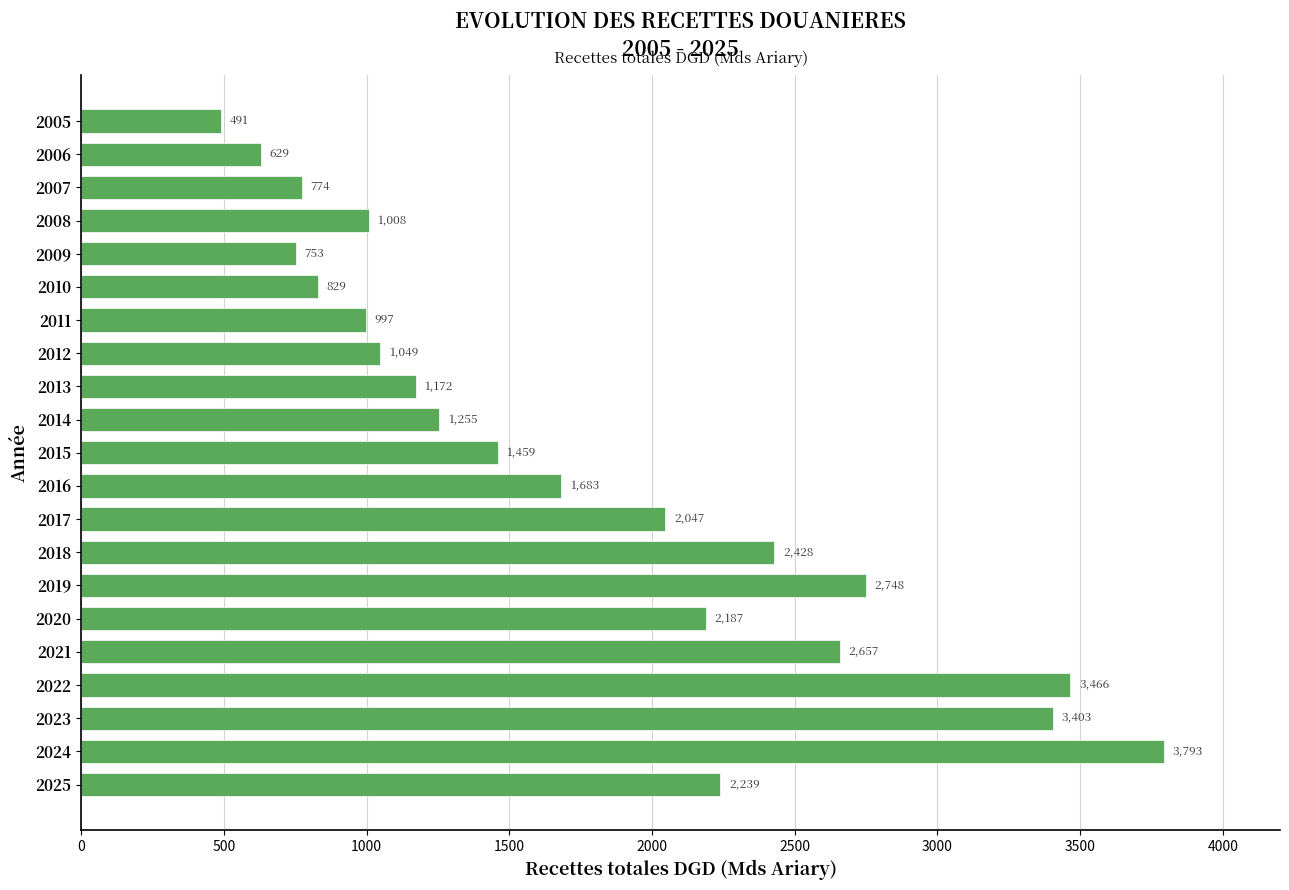

The chart shows a value of 2830.2 at 2017. True or false?

False